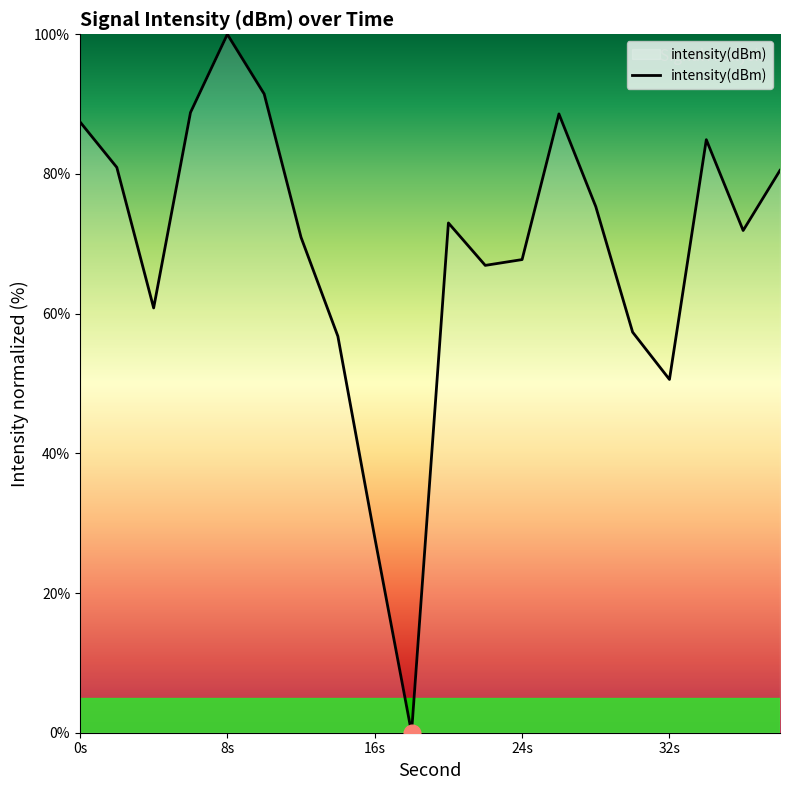

How many lines are shown in the chart?

1